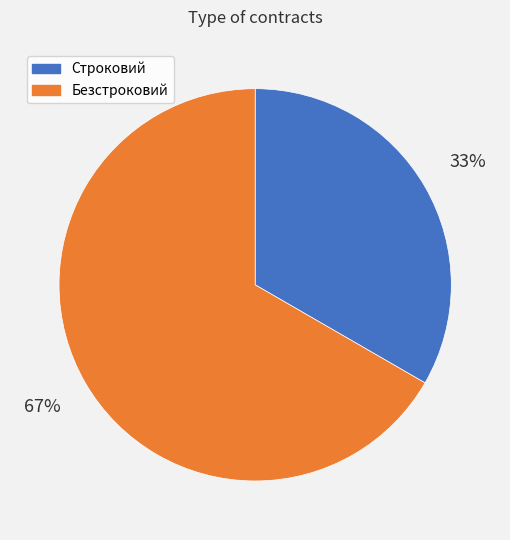

To the nearest percent, what is the combined percentage of Безстроковий and Строковий?

100%